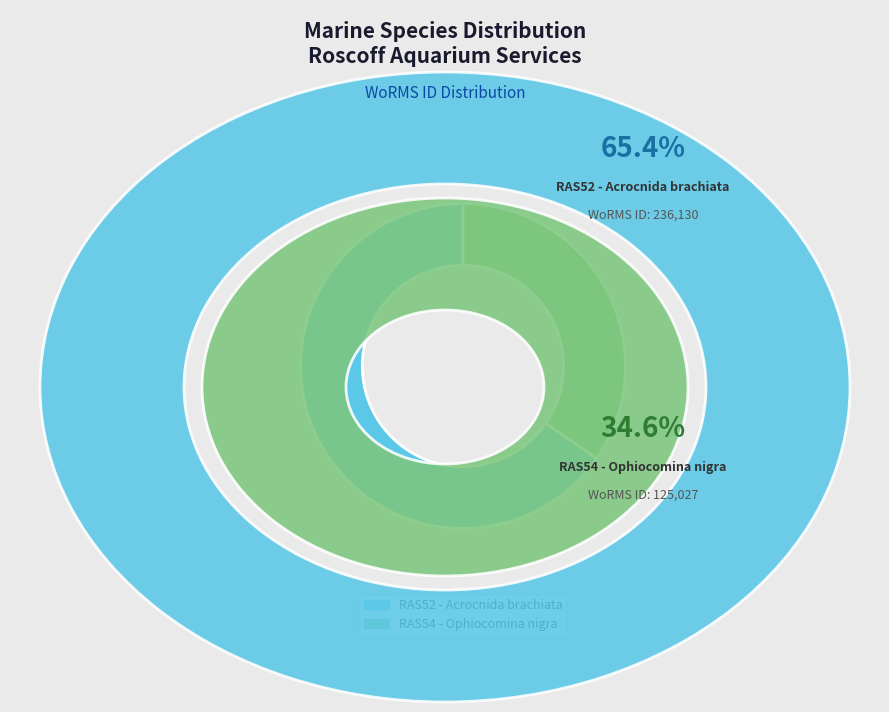

True or false: RAS54 - Ophiocomina nigra accounts for 35% of the total.

True